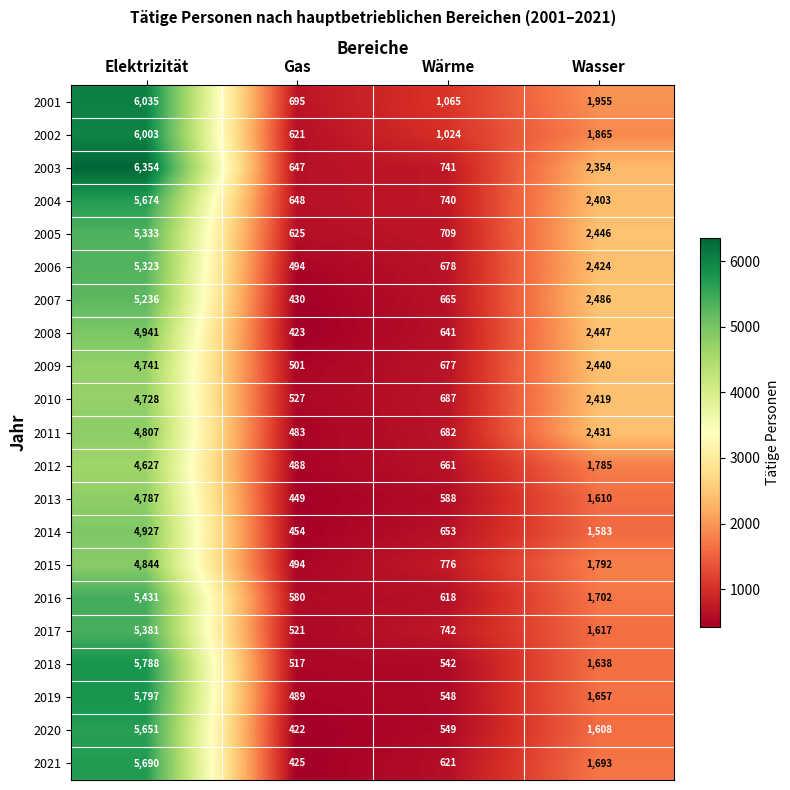

What is the average value of the 2010 series?

2090